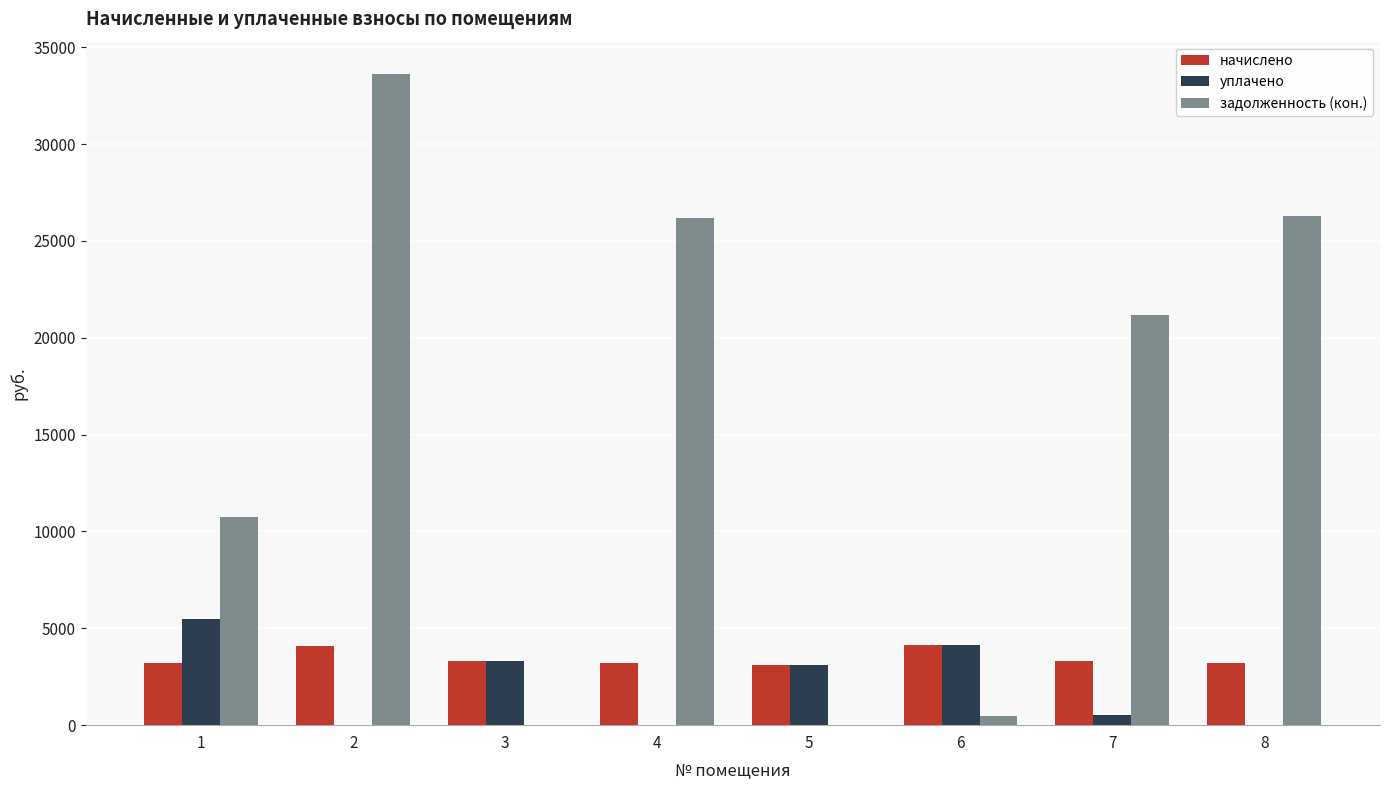

How many series are shown in this chart?

3